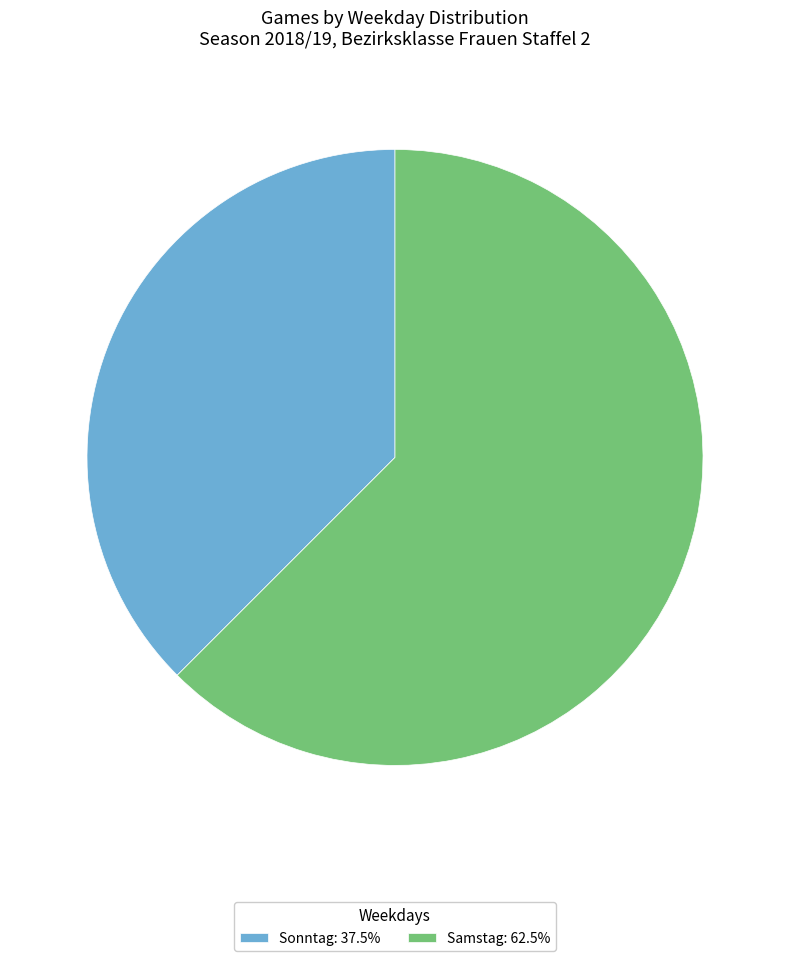

How many segments does this pie chart have?

2